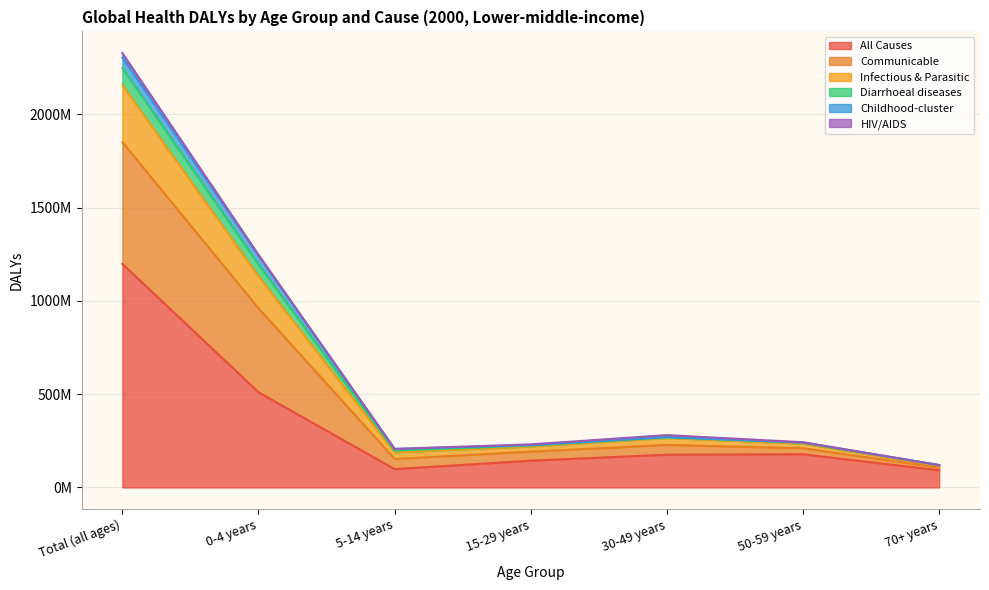

At which category is the sum across all series the highest?

Total (all ages)